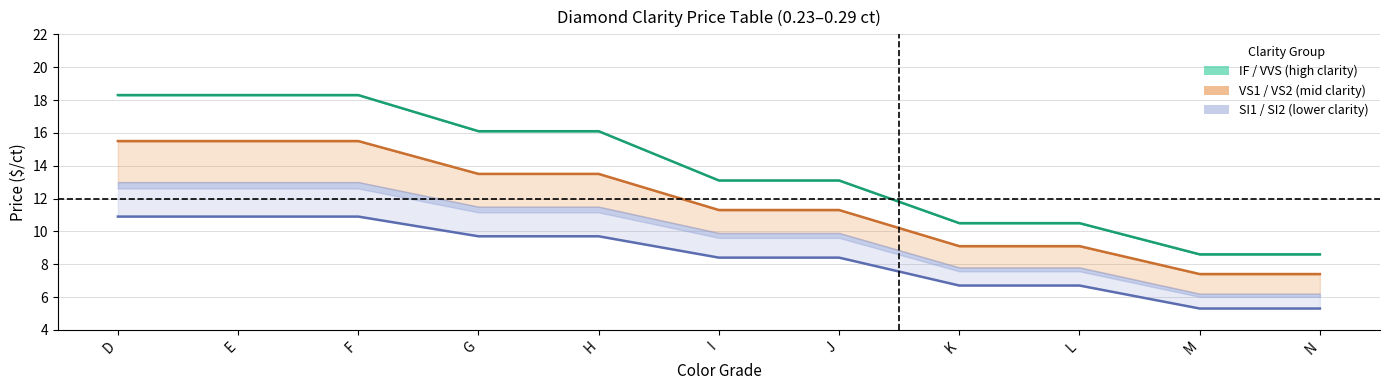

What is the difference between the maximum and minimum values in the VVS2 series?

9.7